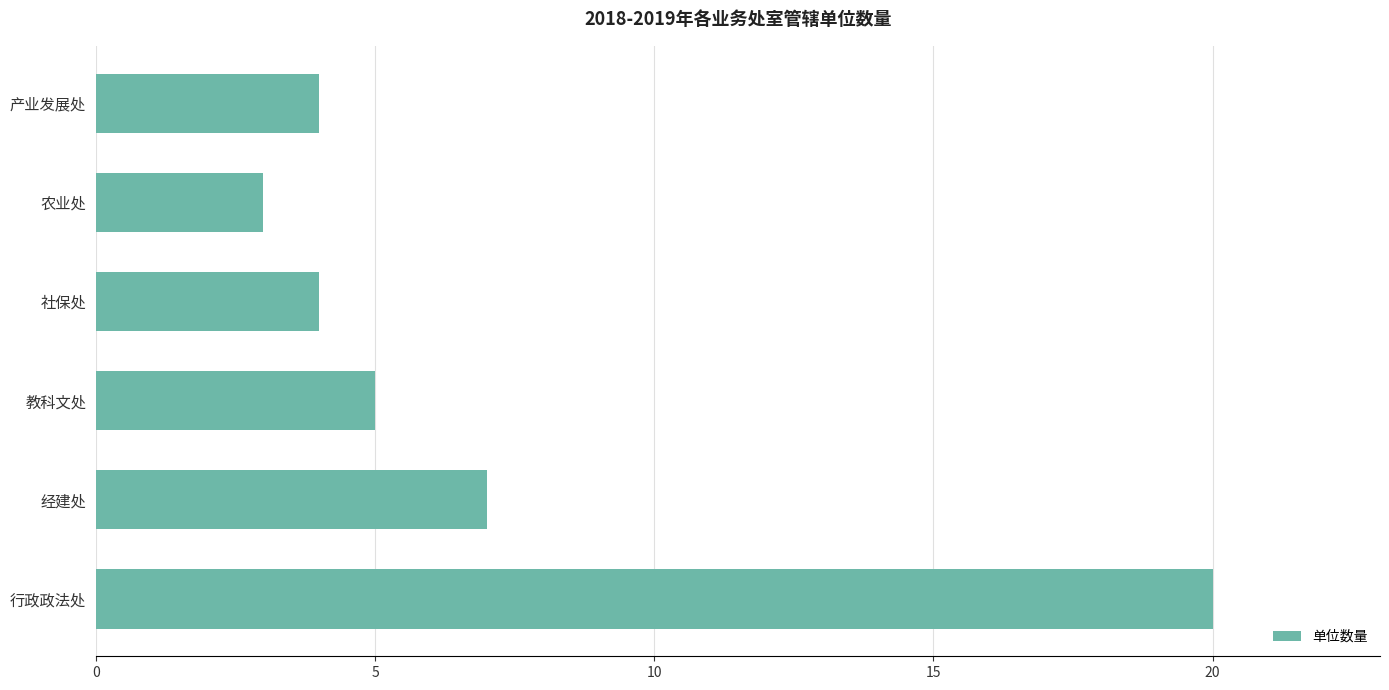

True or false: the data shows 4 at 产业发展处.

True